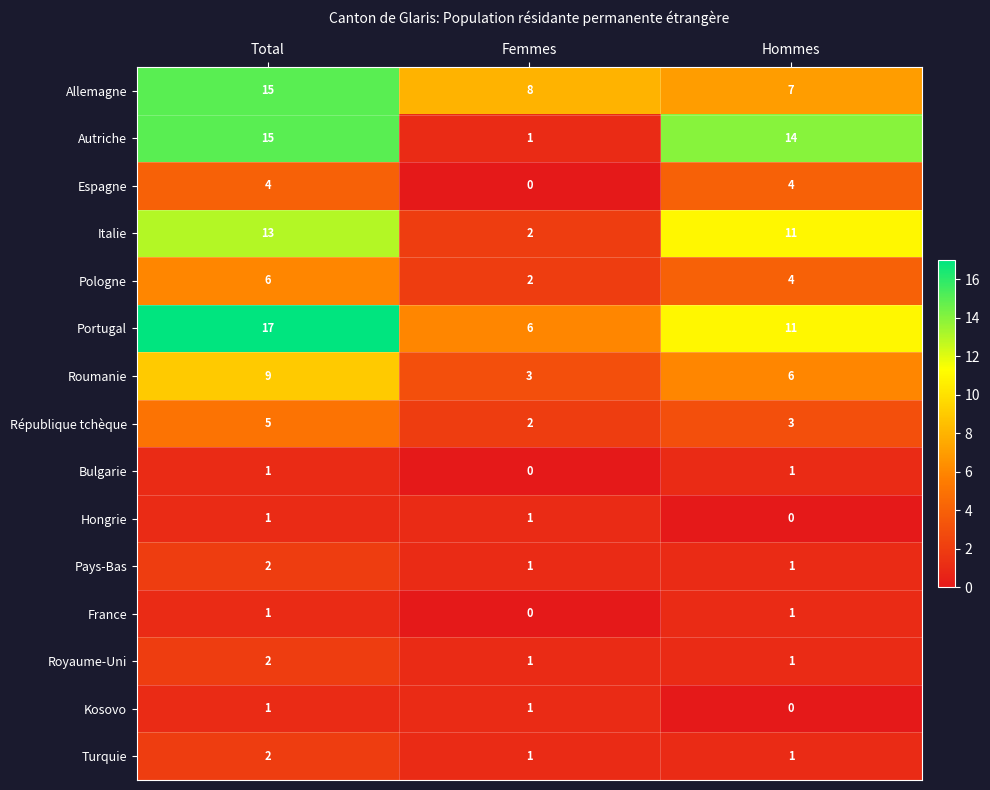

At which label does Allemagne reach its peak?

Total